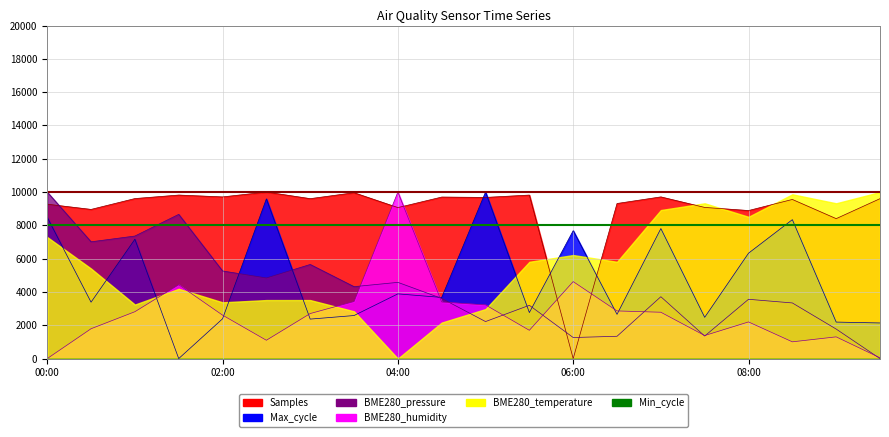

Is it true that BME280_humidity equals 2858.9 at 00:30?

False